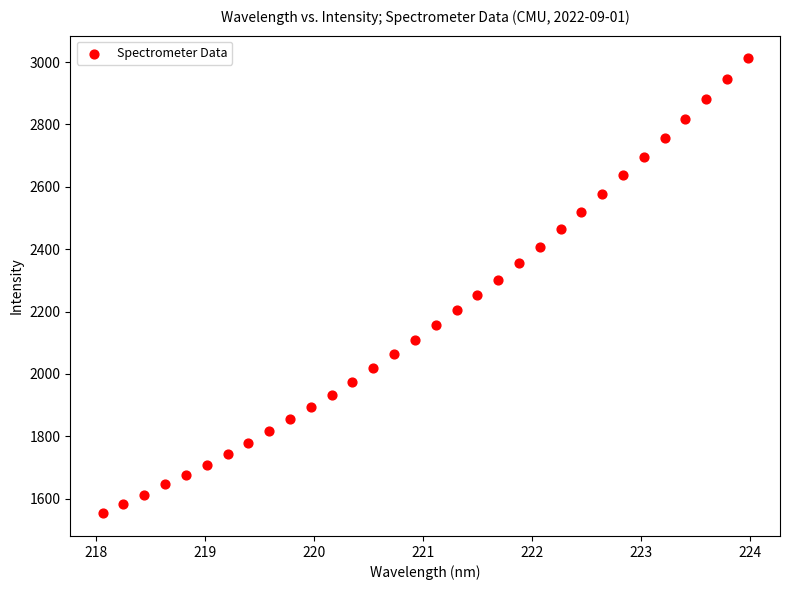

What is the range of Y values (max minus min)?

1458.4